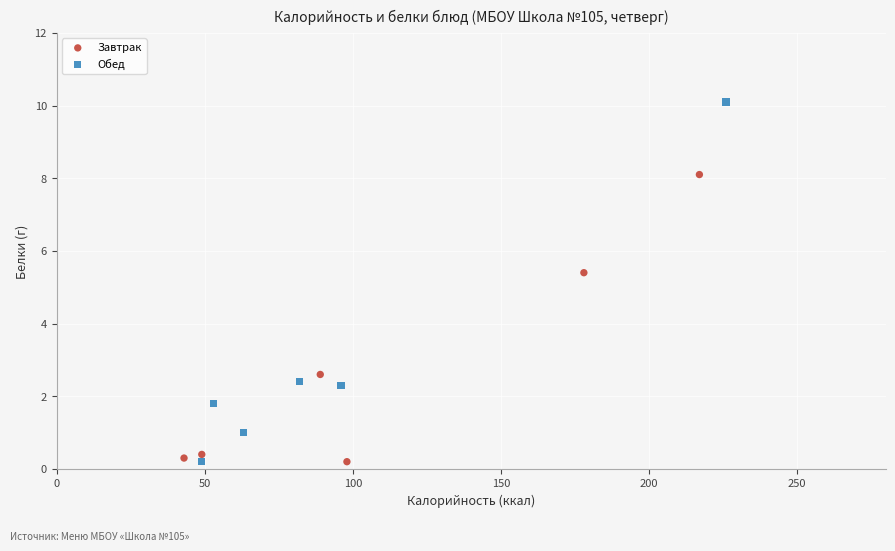

Which series has the largest Y range (max minus min)?

Обед